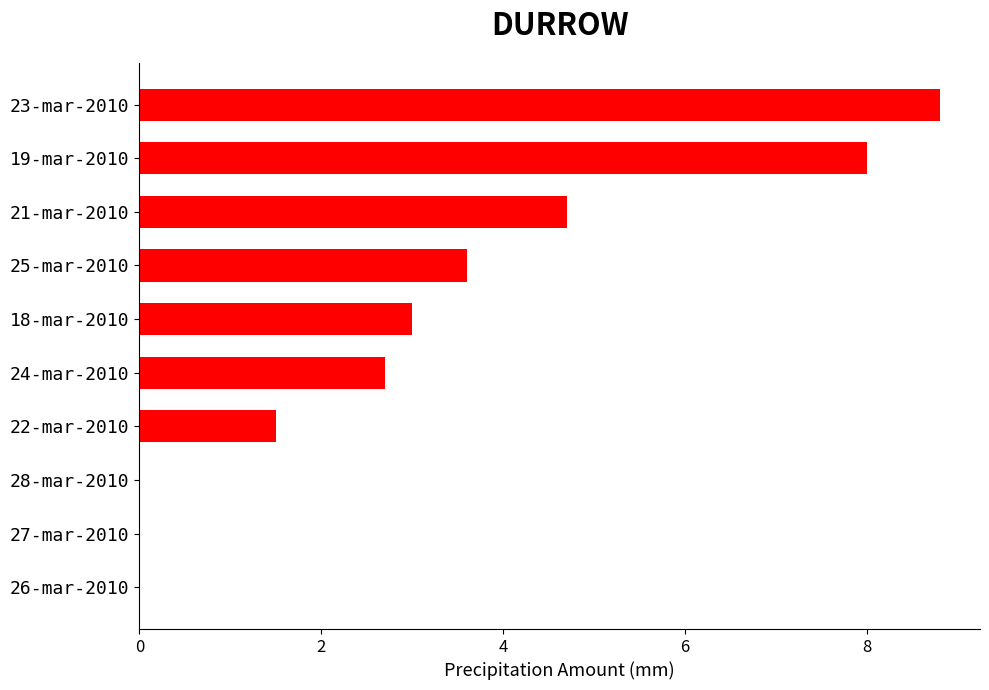

Count the number of data series in this chart.

1